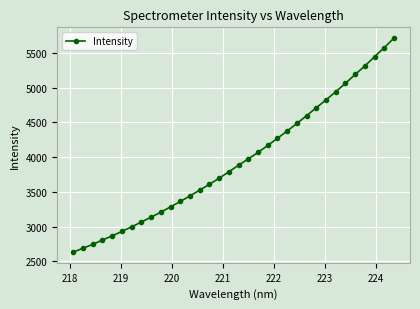

What is the value of the 11th point from the left?

3283.7